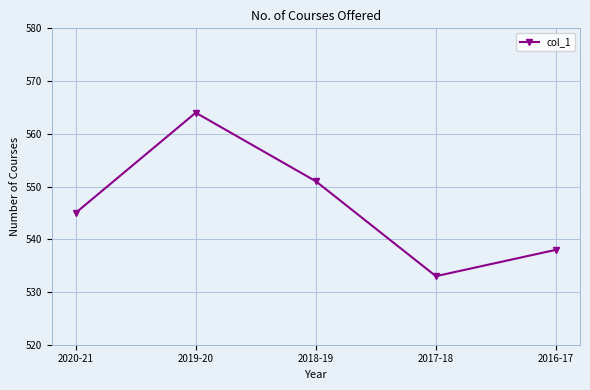

Does the chart display data point markers on the line(s)?

Yes